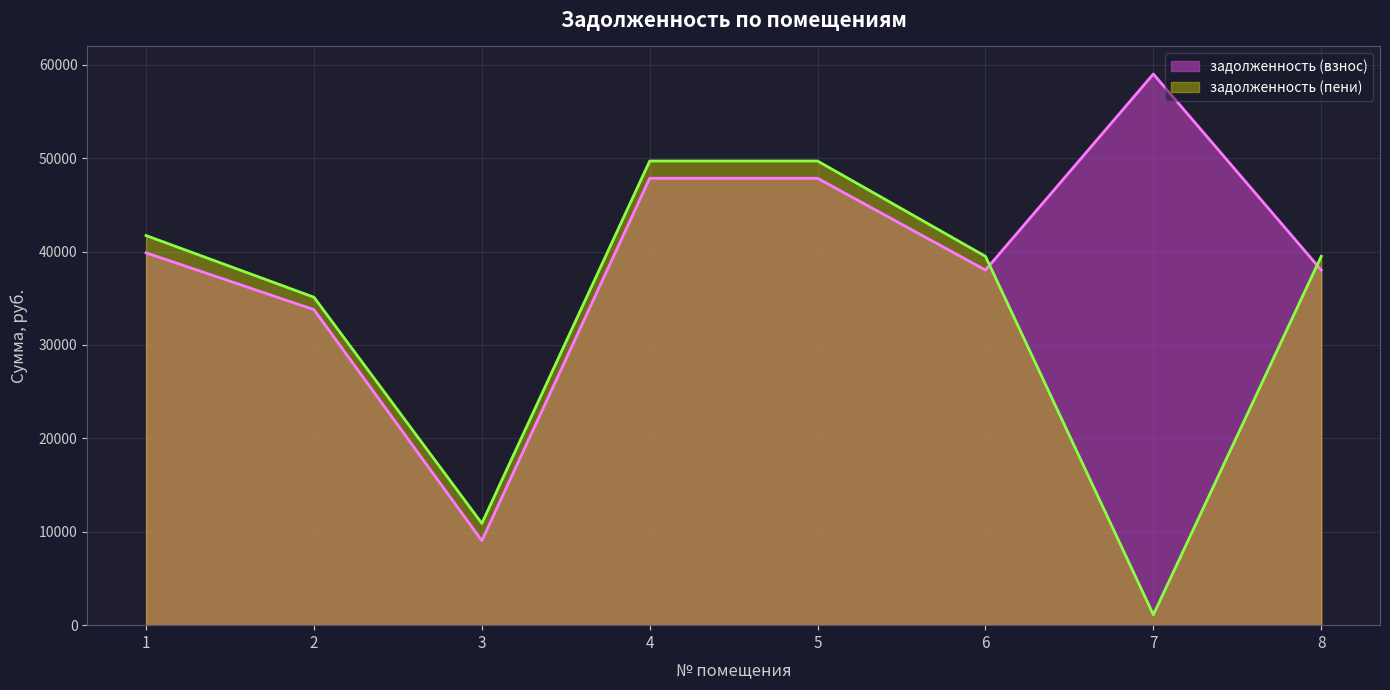

Reading left to right, extract all data points from this chart.

задолженность (взнос): 1=39869.9	2=33786.9	3=9052.6	4=47851.4	5=47851.4	6=38022.8	7=59017.2	8=38022.8
задолженность (пени): 1=41720.3	2=35116.5	3=10900.6	4=49701.1	5=49701.1	6=39492.6	7=1120.2	8=39492.6